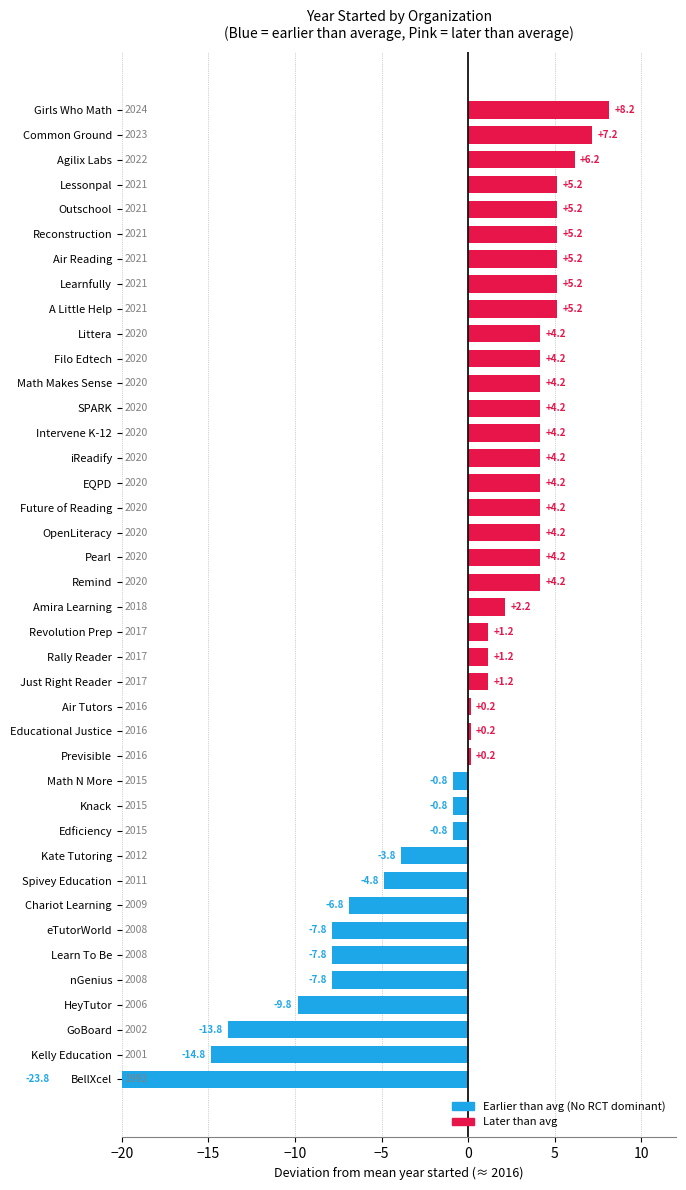

How many values are below 2020?

20